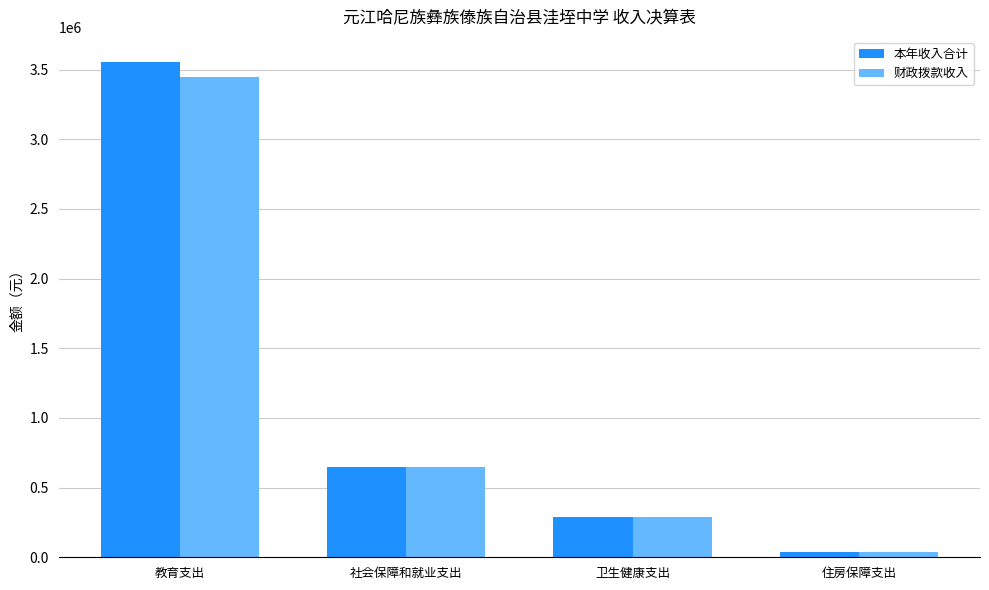

What is the value of the 本年收入合计 bar at the 1st from the left?

3556900.5